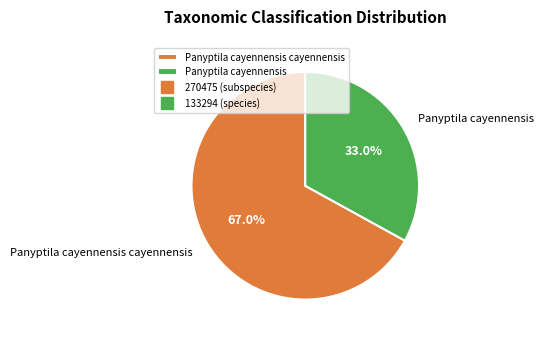

Which category accounts for the majority?

Panyptila cayennensis cayennensis